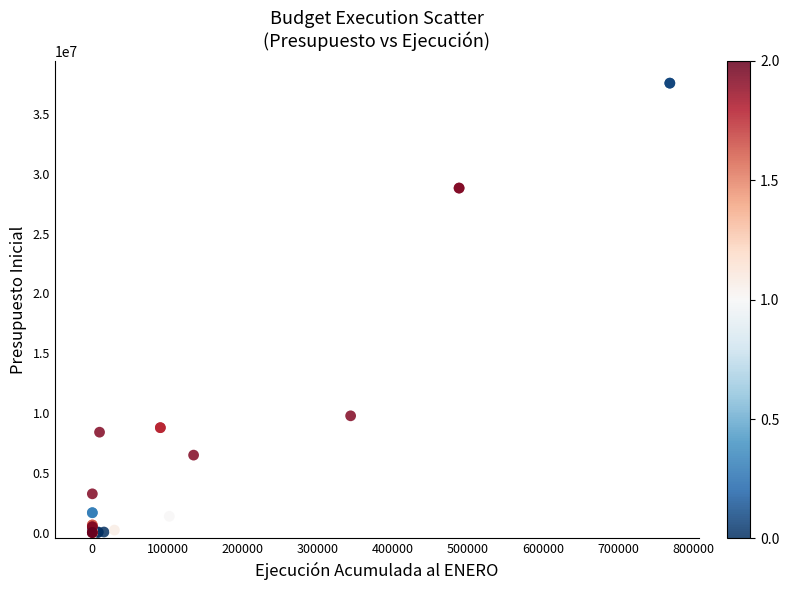

What Y value in the scatter plot is closest to 18798830?

9763304